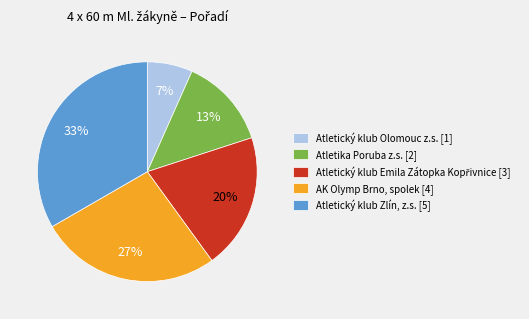

Is it true that AK Olymp Brno, spolek [4] is 20% of the pie?

False